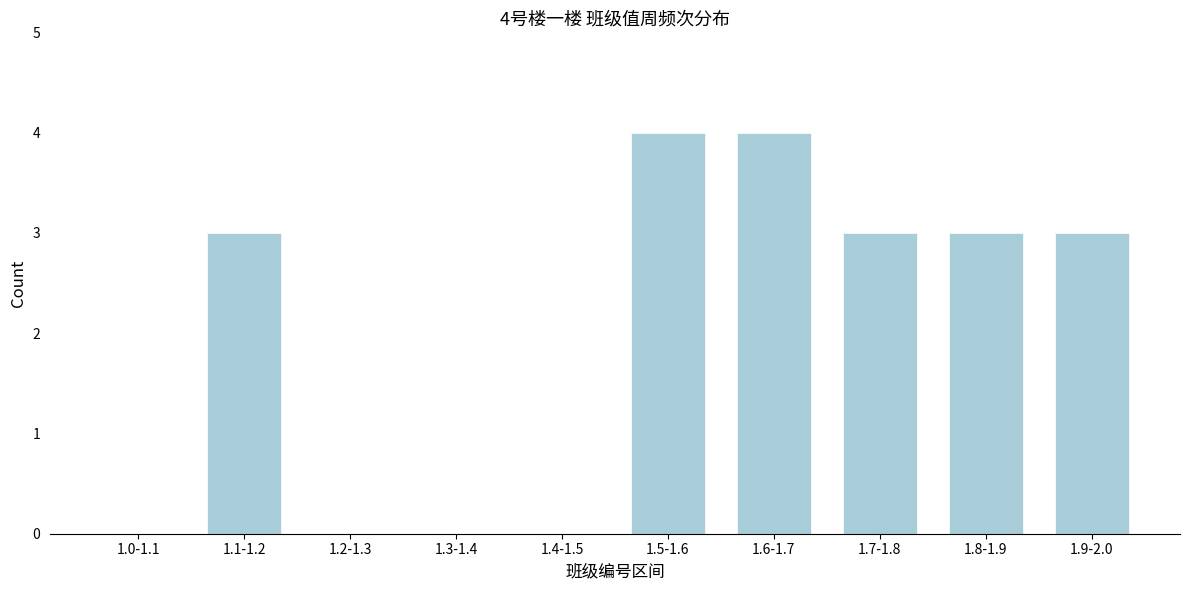

Reading right to left, list all the values displayed in this chart.

1.9-2.0=3	1.8-1.9=3	1.7-1.8=3	1.6-1.7=4	1.5-1.6=4	1.4-1.5=0	1.3-1.4=0	1.2-1.3=0	1.1-1.2=3	1.0-1.1=0